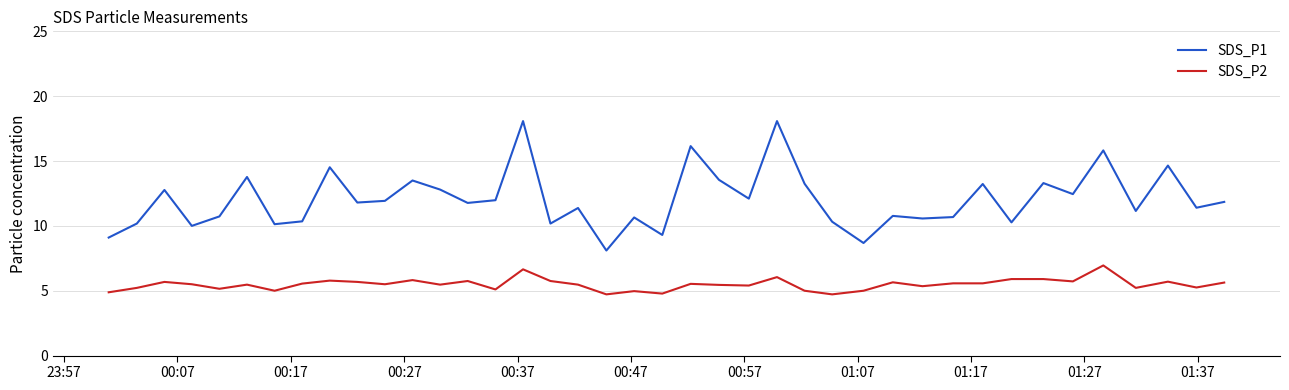

Which series has the largest total across all categories?

SDS_P1